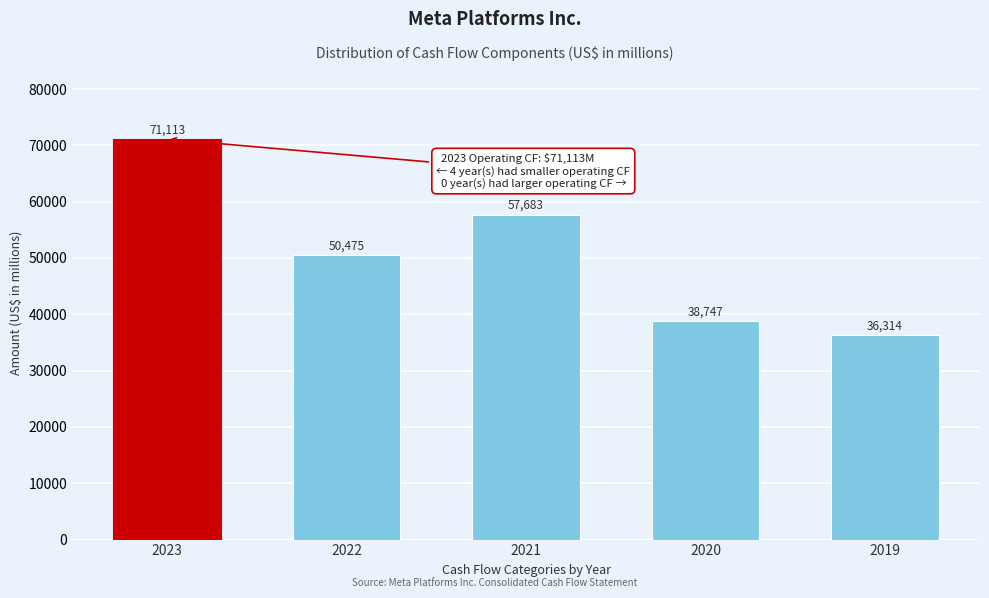

Reading left to right, transcribe all the data shown in this chart.

71113	50475	57683	38747	36314